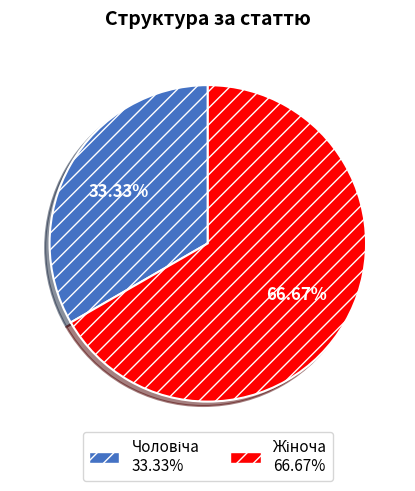

Is there any slice that represents more than half of the pie?

Yes